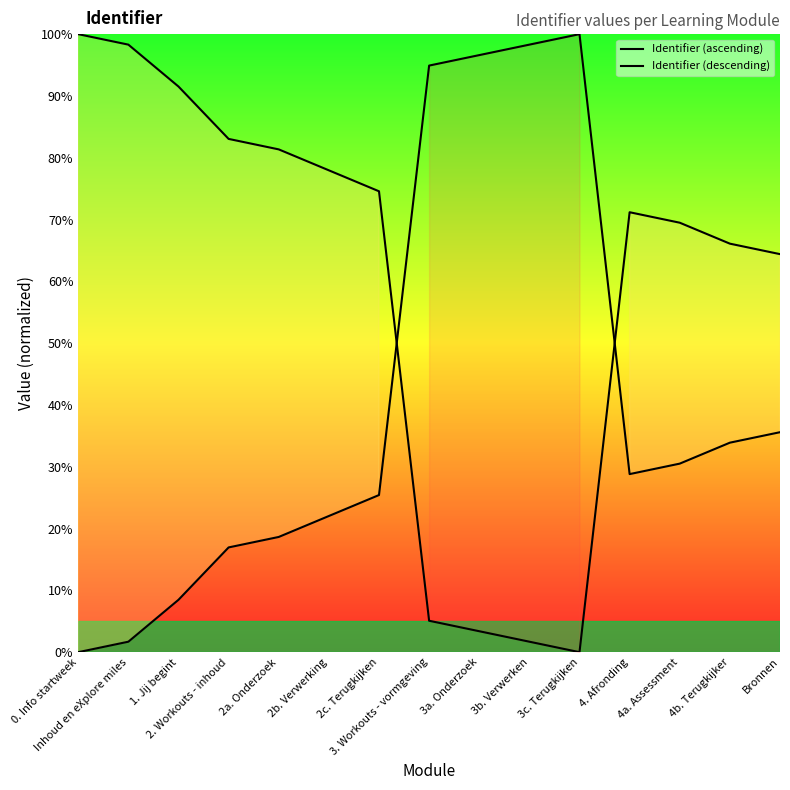

Is this an area chart (filled region under the line)?

No